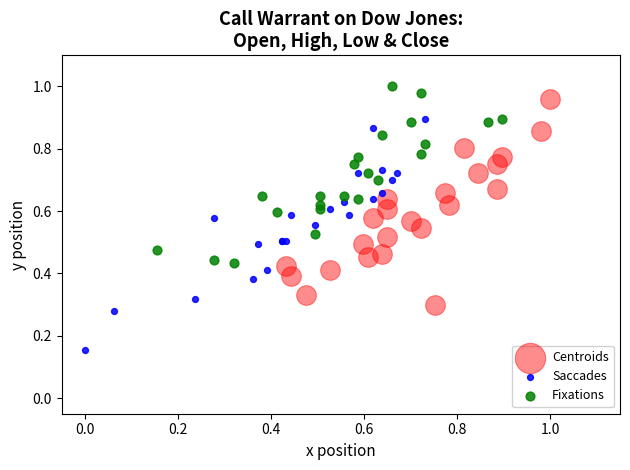

Which series contains the lowest Y value?

Saccades